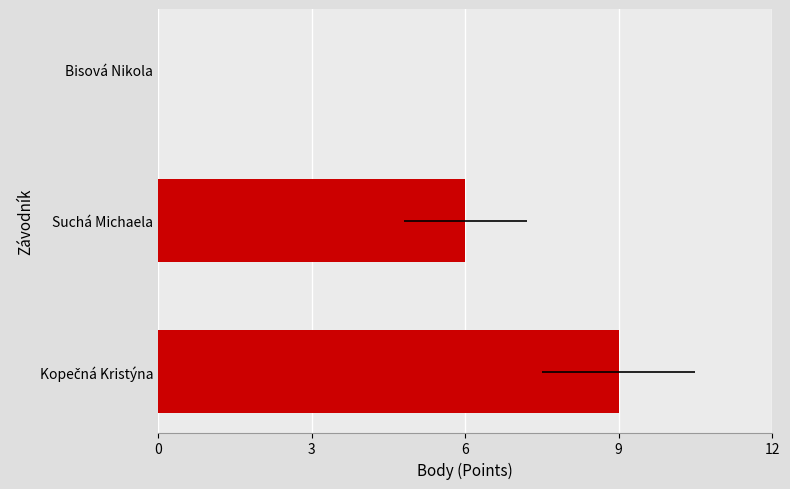

What is the value of the 2nd bar from the left?

6